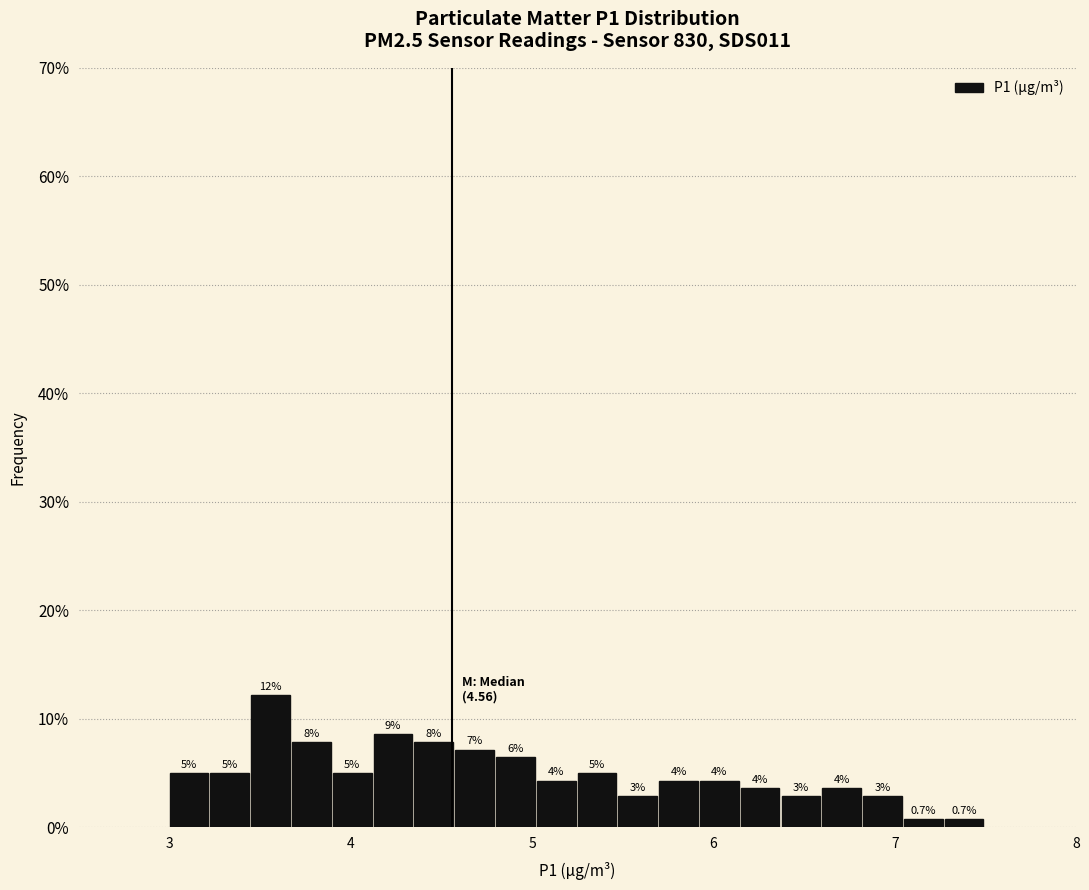

Around what value on the x-axis is the tallest bar? Give the approximate position of its centre, as read against the axis.

3.6